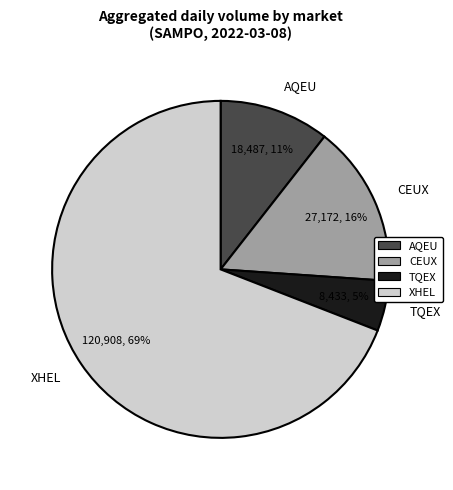

Rank the categories by value from lowest to highest.

TQEX, AQEU, CEUX, XHEL